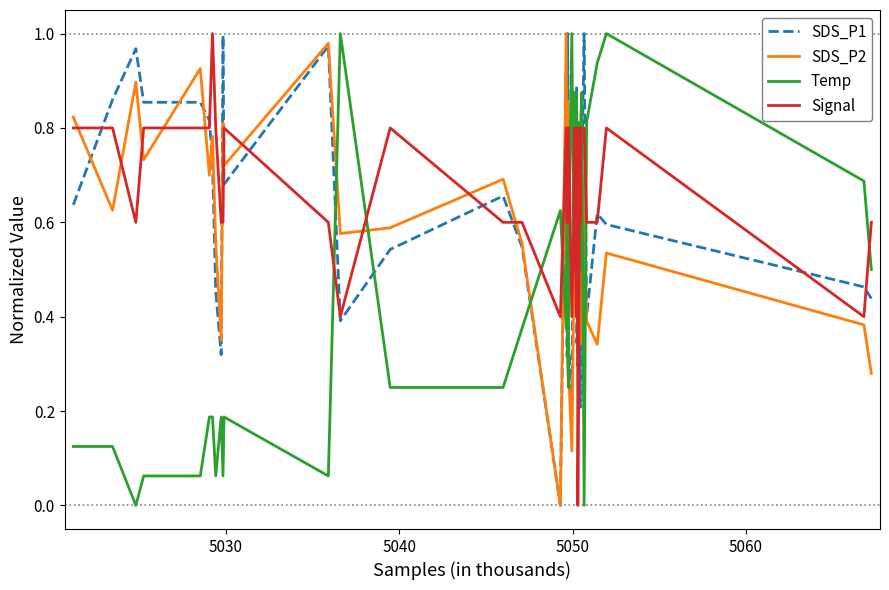

List the series in order of their overall mean, highest first.

Signal, SDS_P1, SDS_P2, Temp